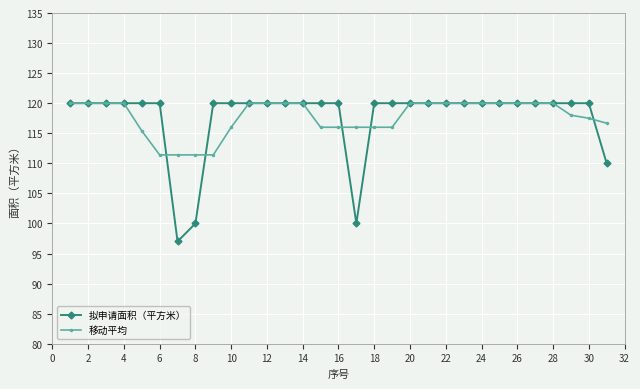

Which series has the largest range (max minus min)?

拟申请面积（平方米）